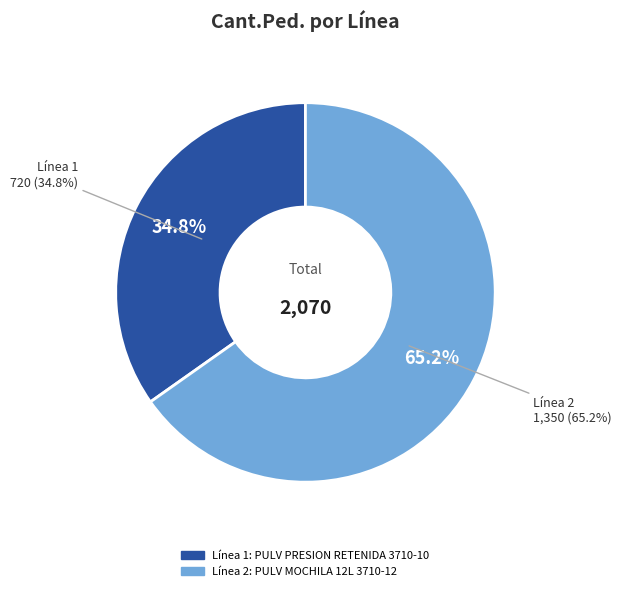

How many slices are in this pie chart?

2